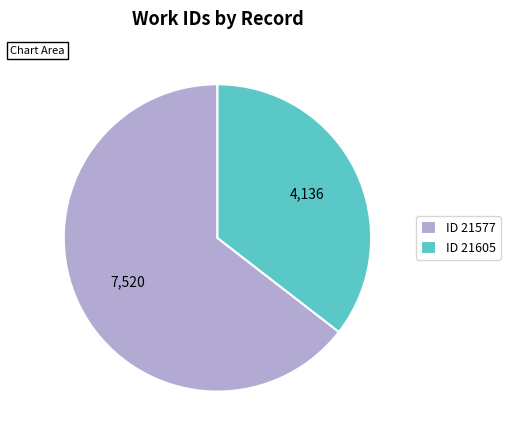

Which slice represents more than half of the pie?

ID 21577